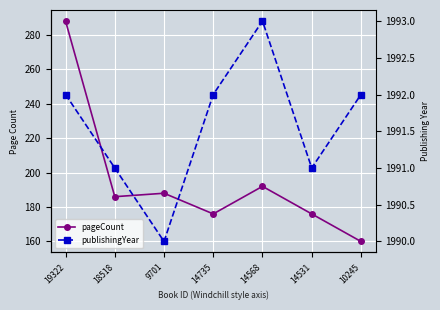

True or false: pageCount and publishingYear intersect in this chart.

False